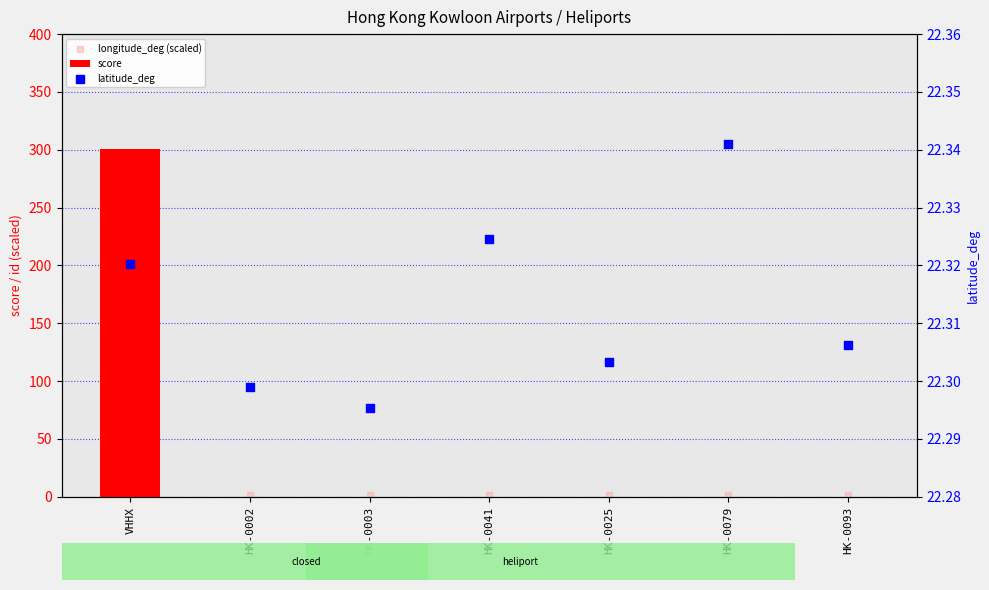

What are all the series names shown in the legend?

score, longitude_deg (scaled), latitude_deg